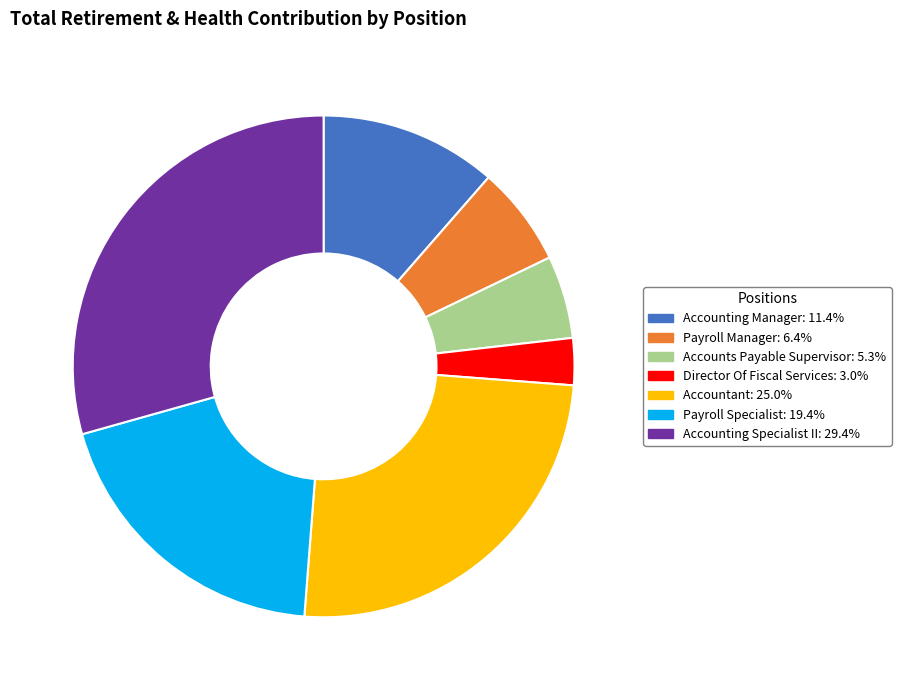

What is the ratio of the value at Accounts Payable Supervisor to the value at Director Of Fiscal Services?

1.8